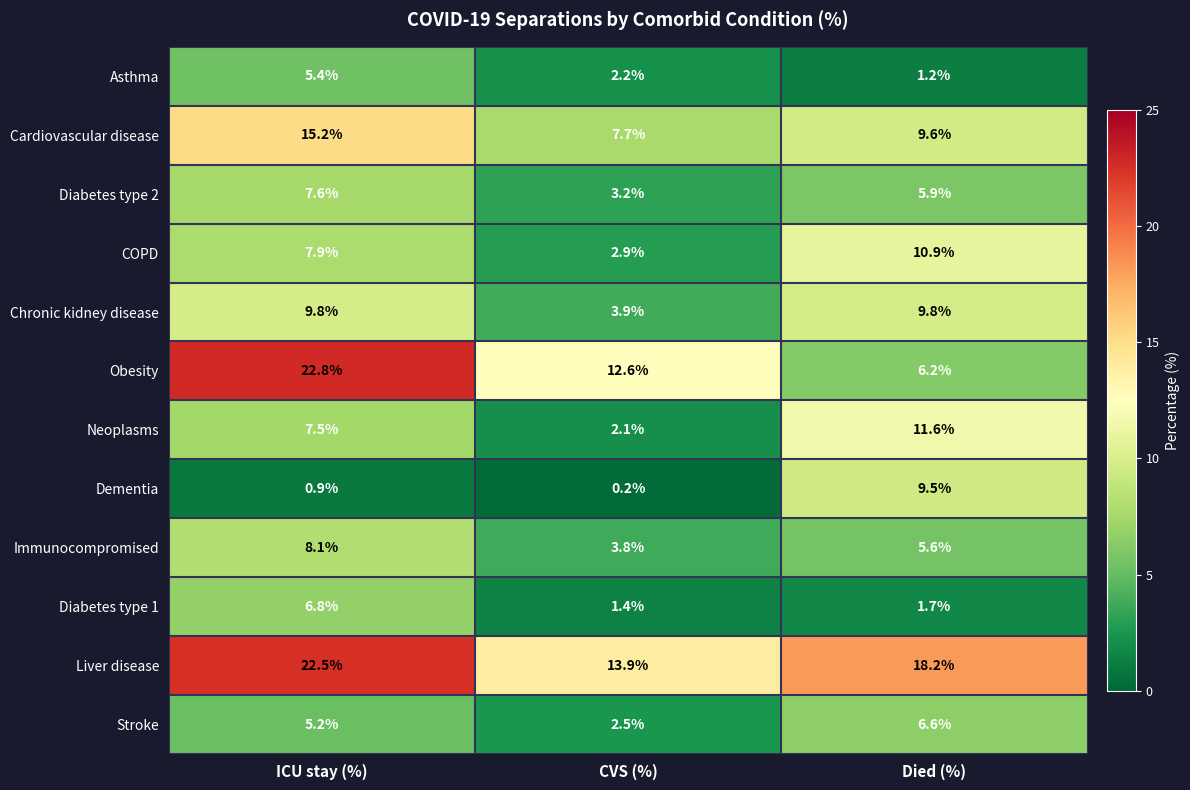

Where does the Diabetes type 2 series first go above 5?

ICU stay (%)